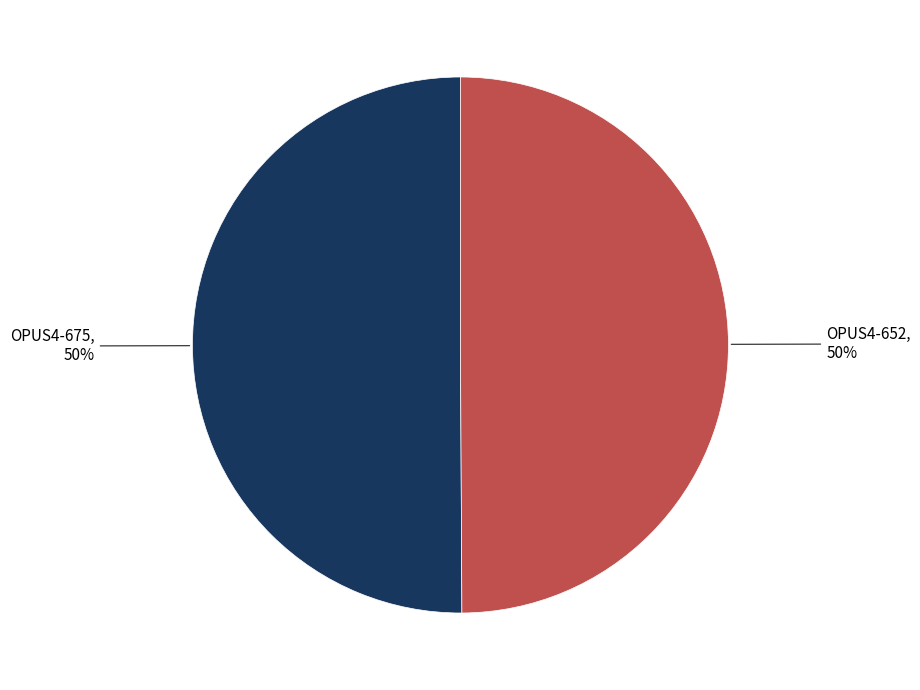

To the nearest percent, what percentage of the pie is OPUS4-652?

50%